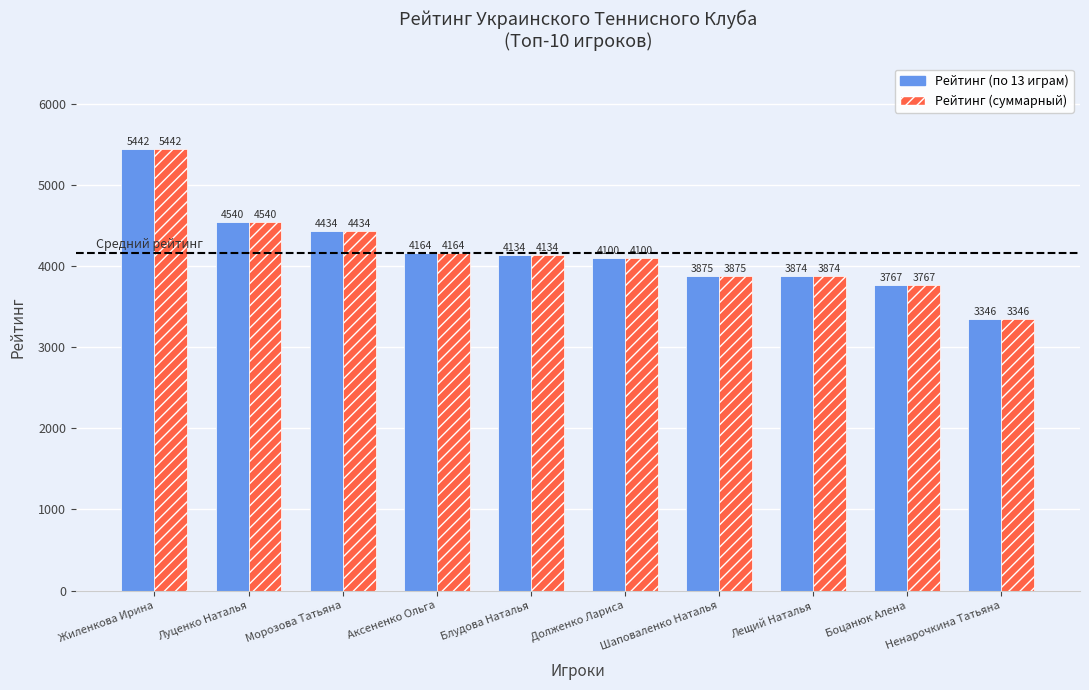

What is the label of the 8th bar from the right?

Морозова Татьяна